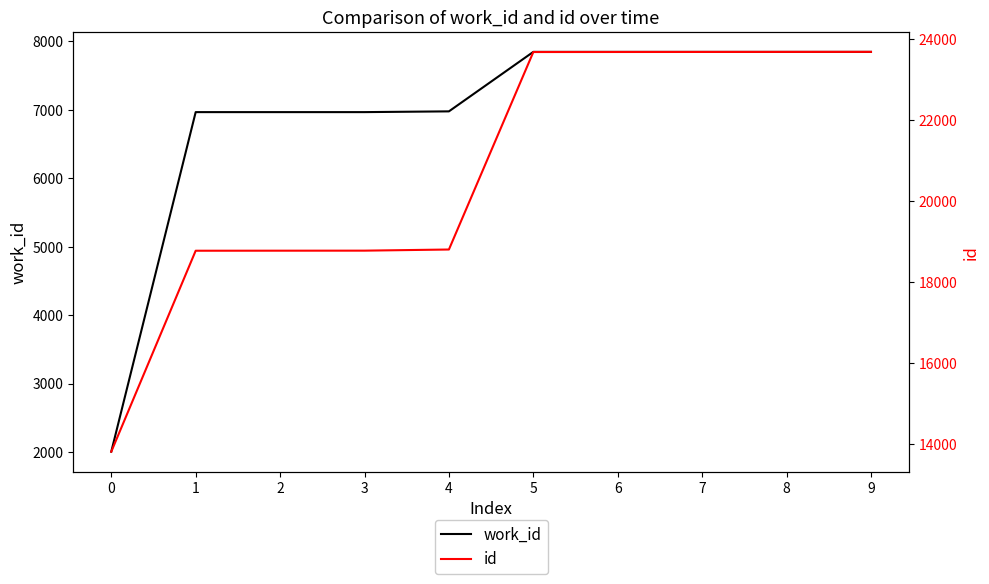

What is the difference between the id values at 5 and 8?

3